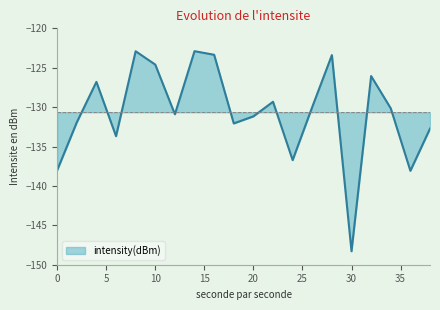

Does the chart display data point markers on the line(s)?

No